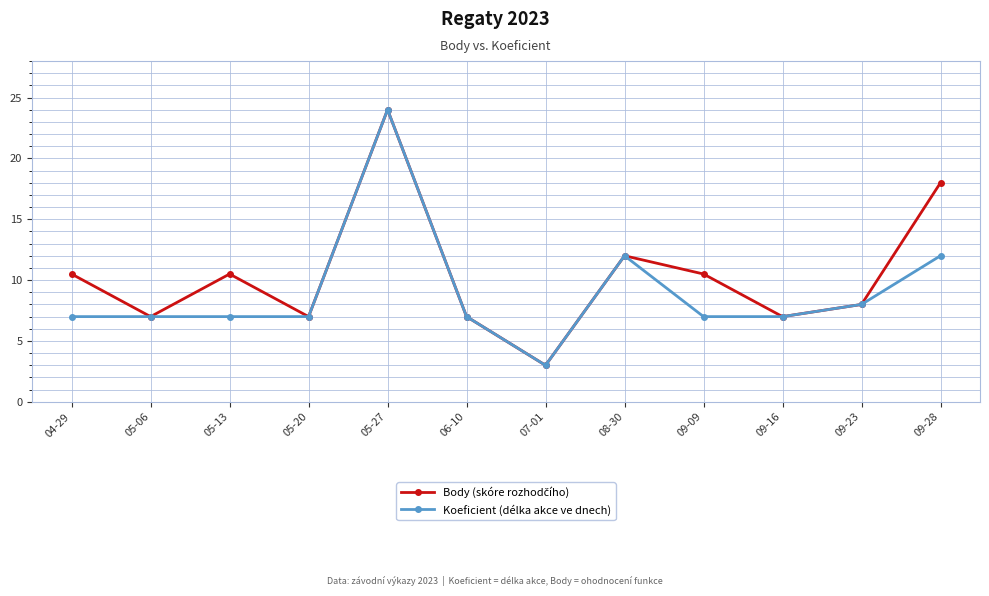

The value of Koeficient (délka akce ve dnech) at 09-09 is 7.0. True or false?

True